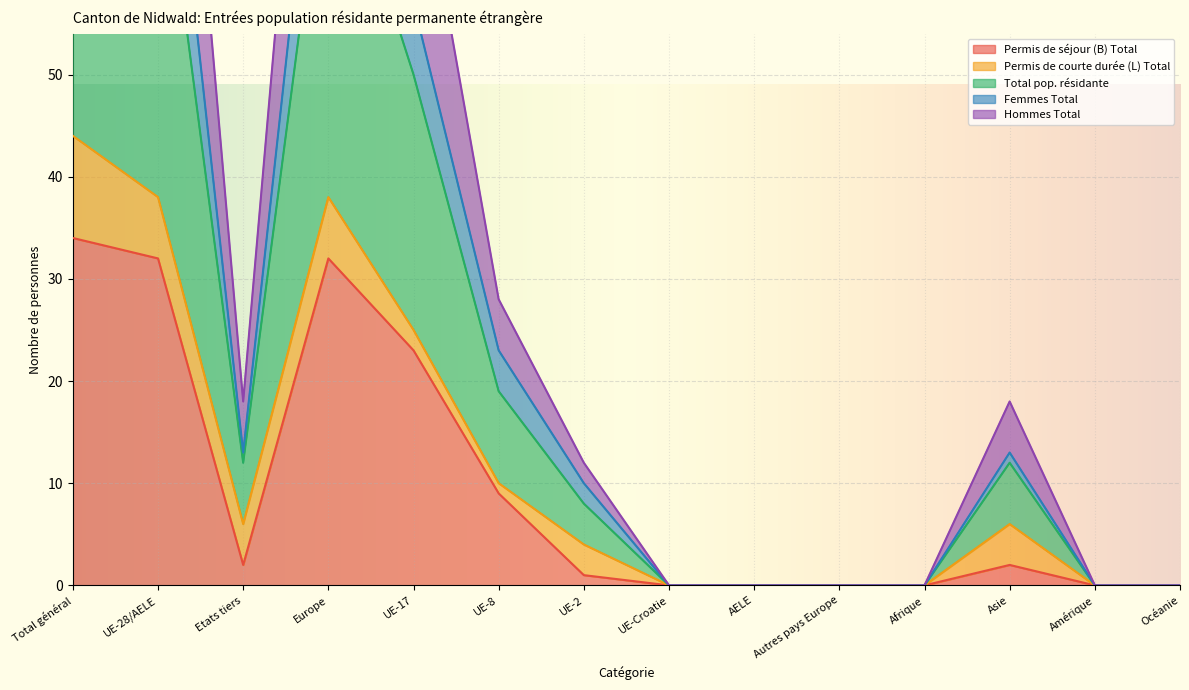

The value of Permis de séjour (B) Total at Afrique is 0. True or false?

True